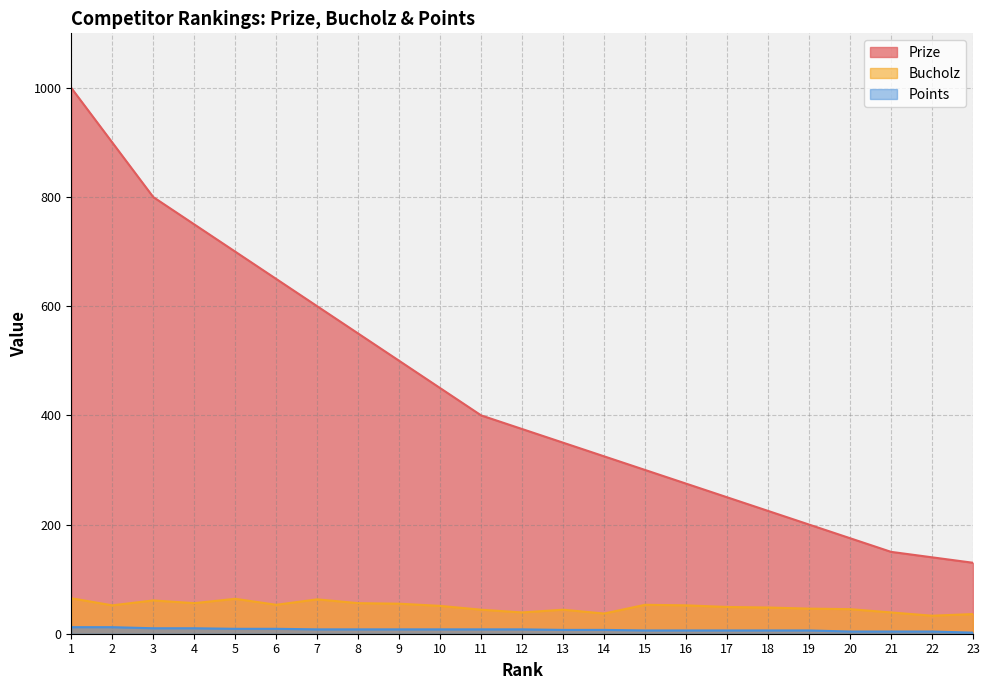

List the labels in order of Points value, smallest first.

23, 20, 21, 22, 15, 16, 17, 18, 19, 13, 14, 7, 8, 9, 10, 11, 12, 5, 6, 3, 4, 1, 2